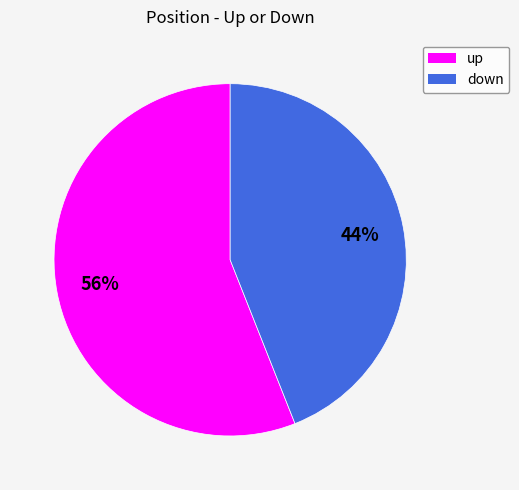

How many slices are in this pie chart?

2